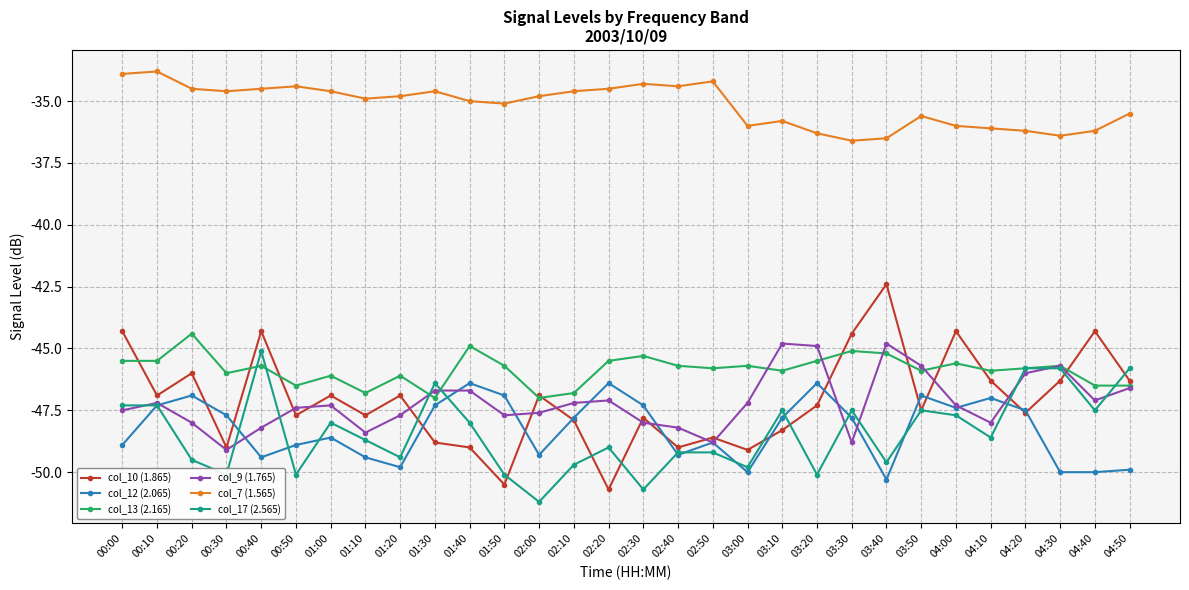

What position from the right is 02:20?

16